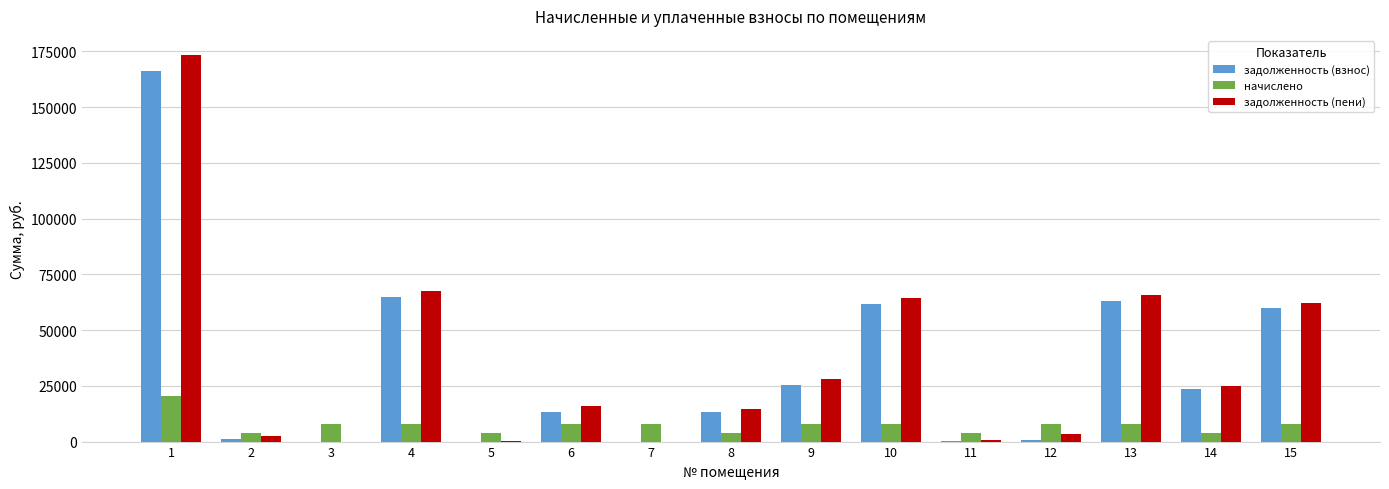

How many distinct data groups are displayed?

3